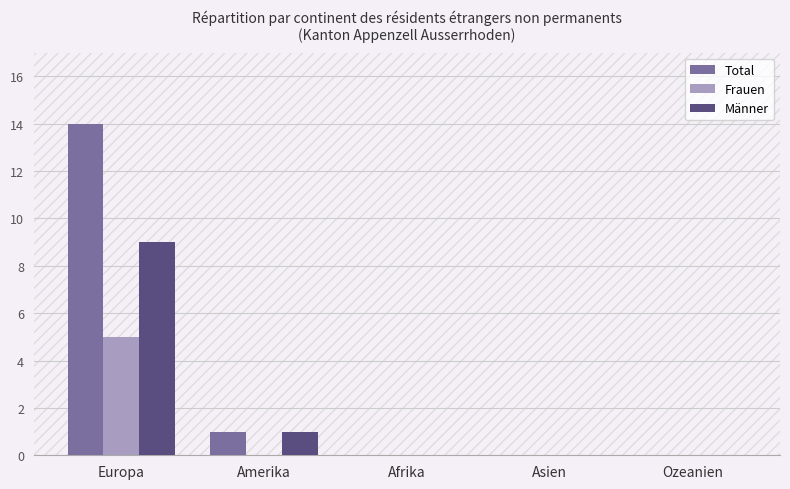

Reading right to left, what are all the values shown in this chart?

Total: Ozeanien=0	Asien=0	Afrika=0	Amerika=1	Europa=14
Frauen: Ozeanien=0	Asien=0	Afrika=0	Amerika=0	Europa=5
Männer: Ozeanien=0	Asien=0	Afrika=0	Amerika=1	Europa=9